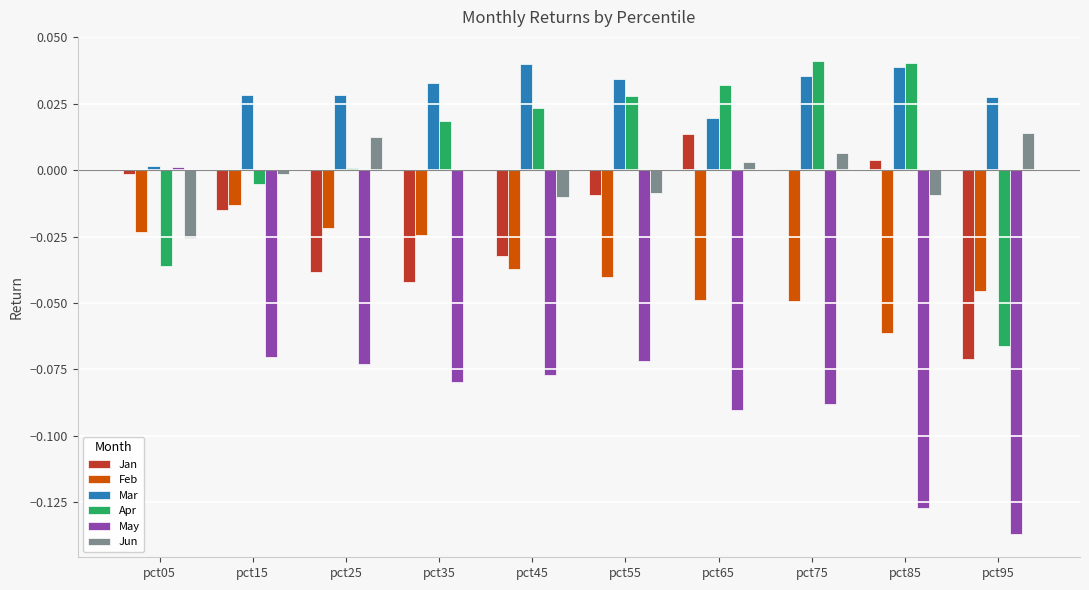

What is the sum of all May values?

-0.8